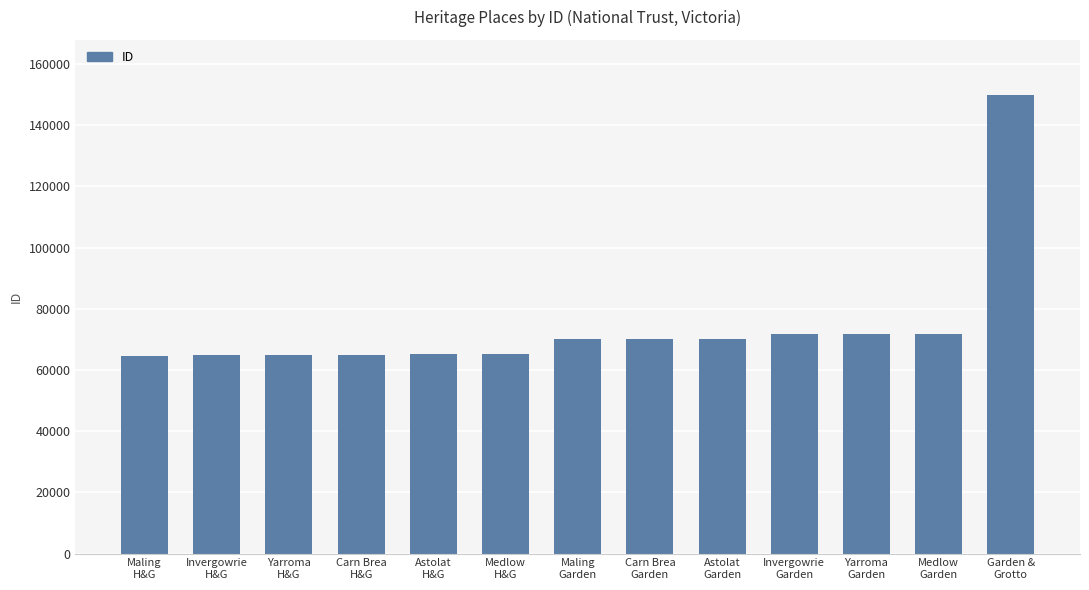

What is the value of the 8th bar from the left?

70196